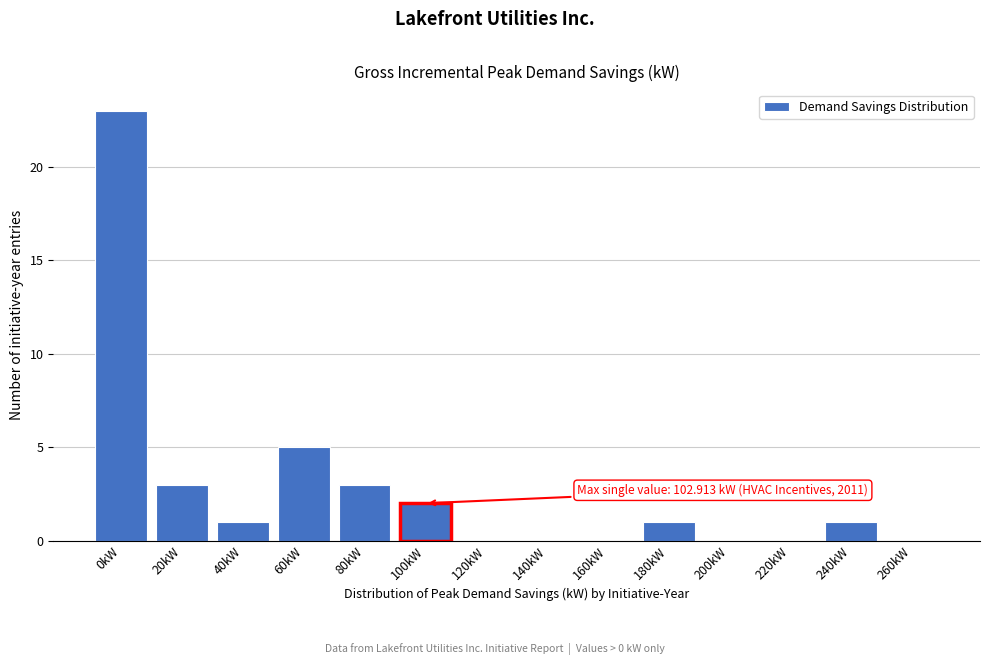

Reading right to left, list all the values displayed in this chart.

260kW=0	240kW=1	220kW=0	200kW=0	180kW=1	160kW=0	140kW=0	120kW=0	100kW=2	80kW=3	60kW=5	40kW=1	20kW=3	0kW=23